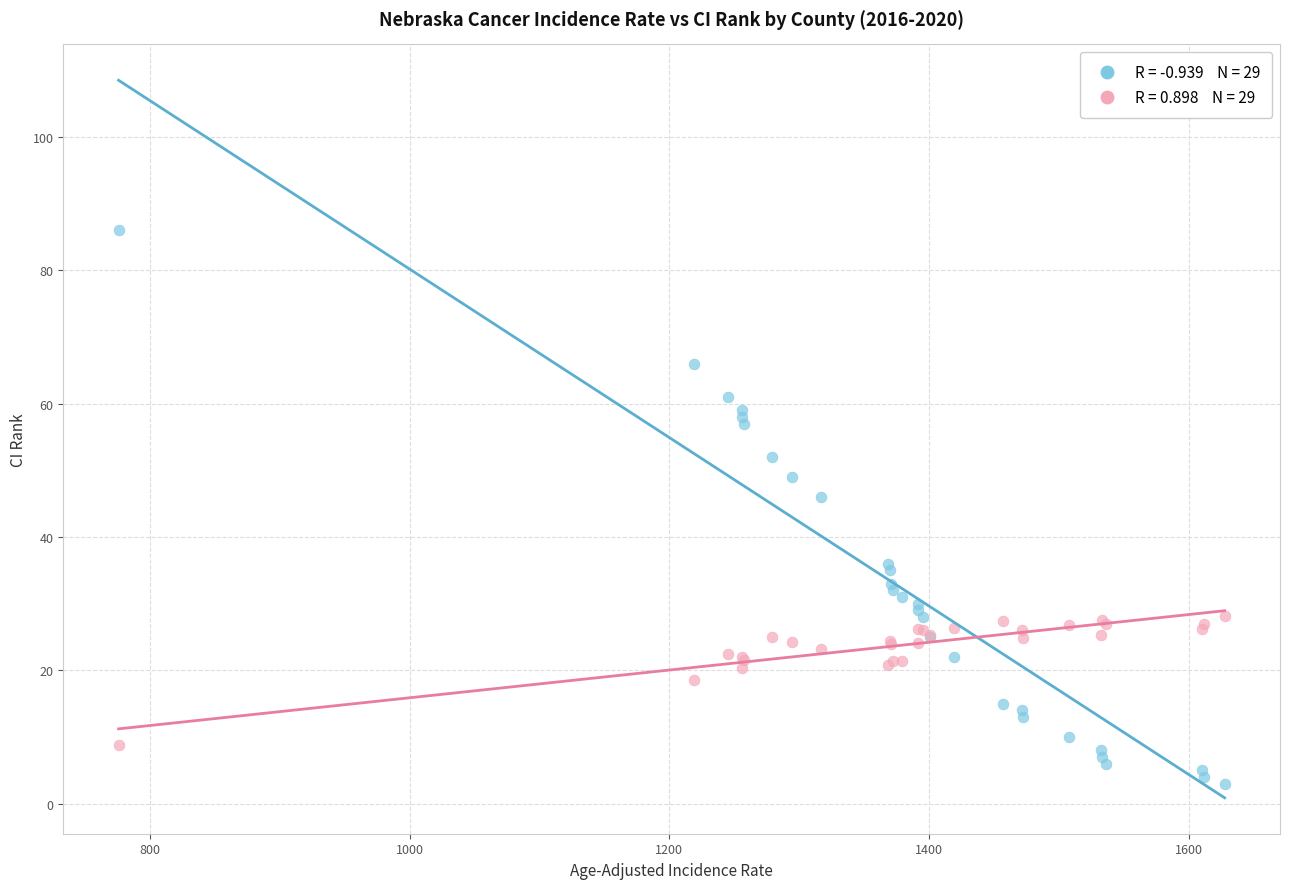

Across all series, what Y value is closest to 44?

46.0